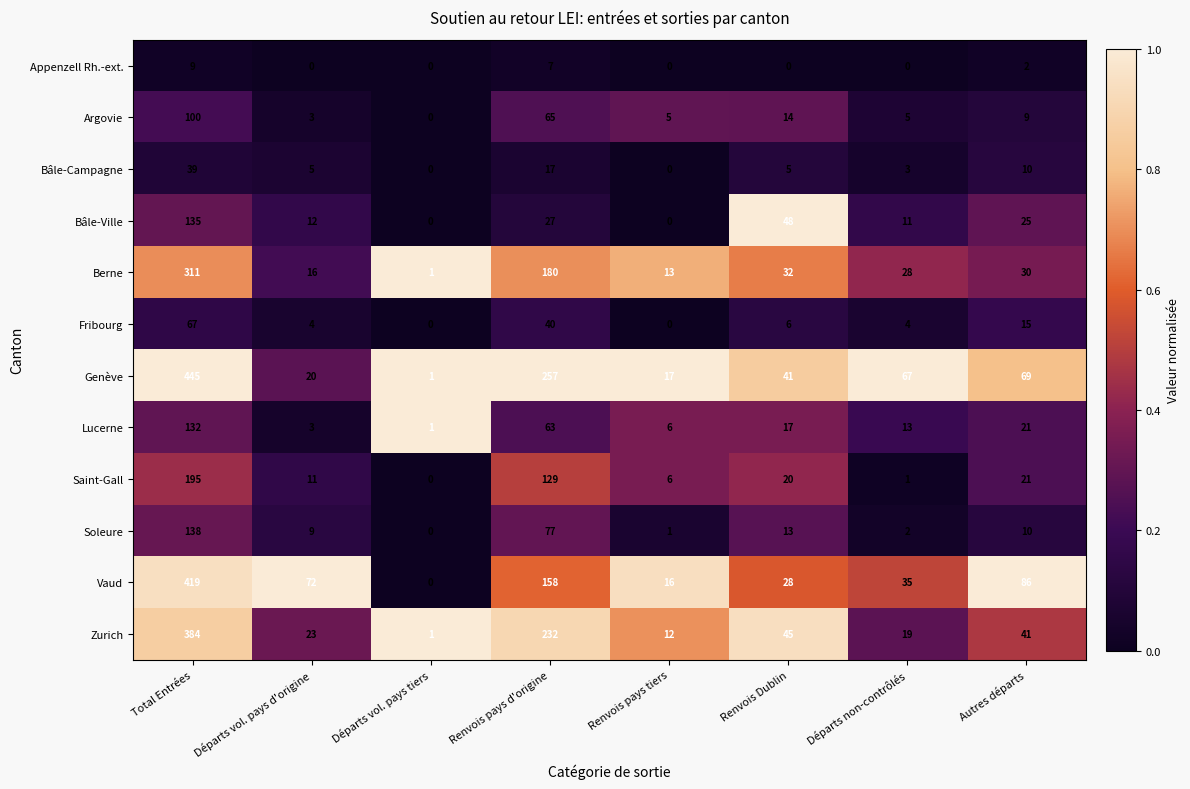

At which category does the chart reach its peak across all series?

Total Entrées